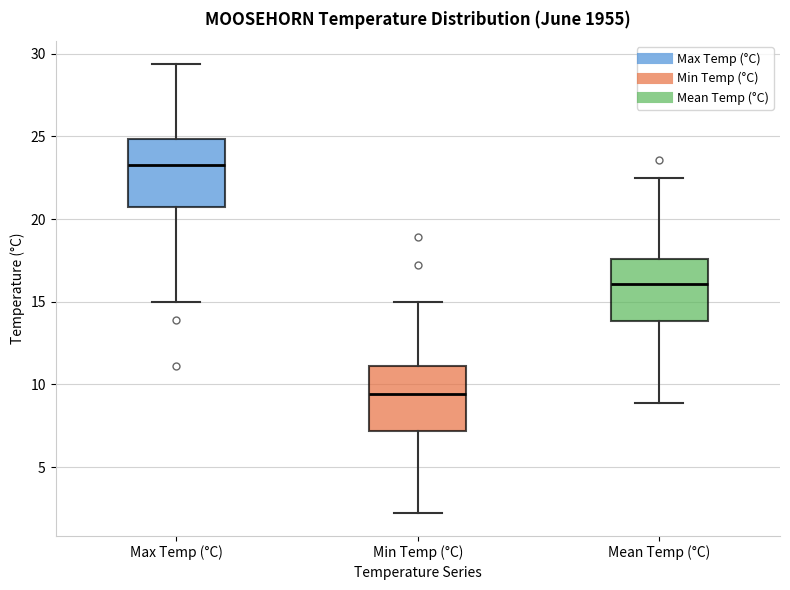

Which box has the lowest median line?

Min Temp (°C)